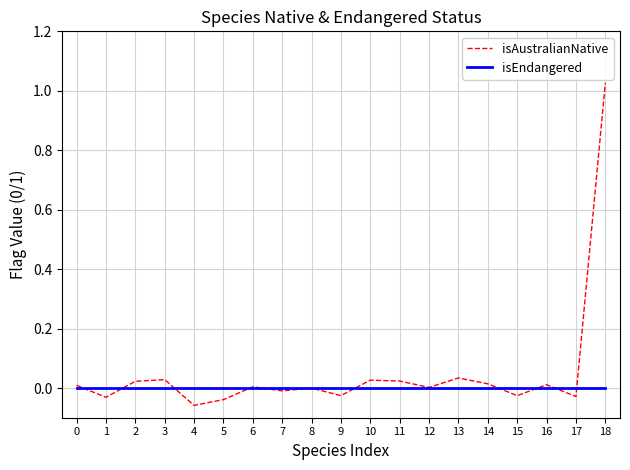

What is the difference between the maximum and minimum values in the isAustralianNative series?

1.1